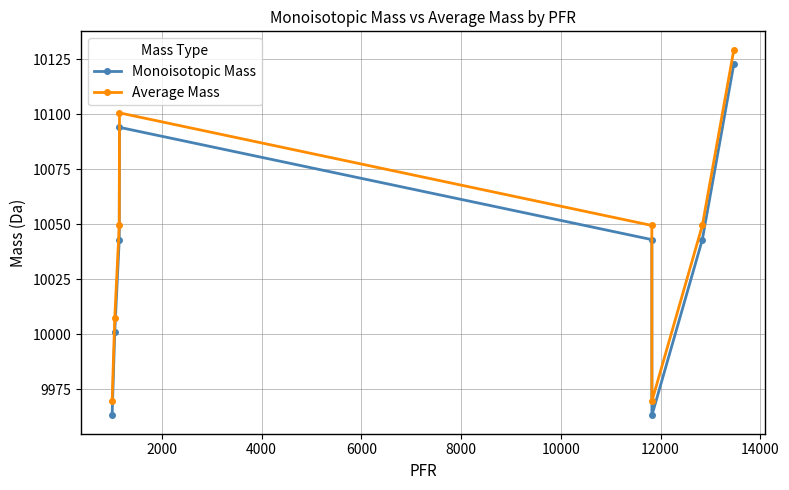

In Monoisotopic Mass, how many points are lower than both neighbors (excluding endpoints)?

1